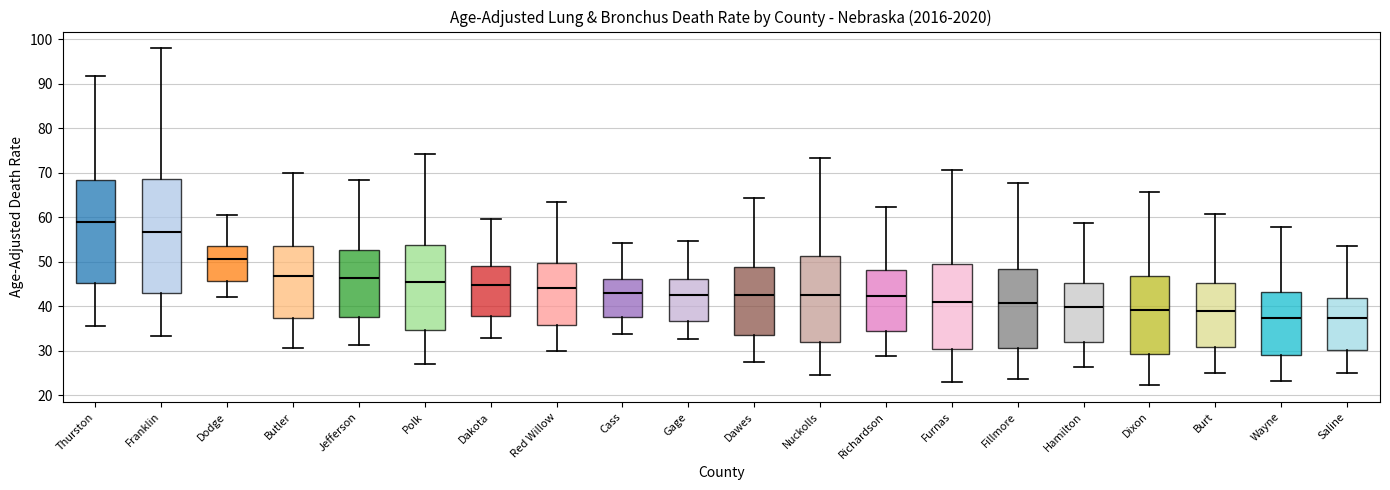

Reading left to right, read every box against the y-axis: the position of its median line, the range the box covers, and the ends of its whiskers. The values are not printed on the chart, so give them approximately, as read against the axis.

Thurston: median 59, box 45 to 68, whiskers 36 to 92
Franklin: median 57, box 43 to 69, whiskers 33 to 98
Dodge: median 51, box 46 to 53, whiskers 42 to 61
Butler: median 47, box 37 to 54, whiskers 31 to 70
Jefferson: median 46, box 38 to 53, whiskers 31 to 68
Polk: median 46, box 35 to 54, whiskers 27 to 74
Dakota: median 45, box 38 to 49, whiskers 33 to 60
Red Willow: median 44, box 36 to 50, whiskers 30 to 64
Cass: median 43, box 38 to 46, whiskers 34 to 54
Gage: median 43, box 37 to 46, whiskers 33 to 55
Dawes: median 43, box 34 to 49, whiskers 27 to 64
Nuckolls: median 43, box 32 to 51, whiskers 25 to 73
Richardson: median 42, box 34 to 48, whiskers 29 to 62
Furnas: median 41, box 30 to 49, whiskers 23 to 71
Fillmore: median 41, box 31 to 48, whiskers 24 to 68
Hamilton: median 40, box 32 to 45, whiskers 26 to 59
Dixon: median 39, box 29 to 47, whiskers 22 to 66
Burt: median 39, box 31 to 45, whiskers 25 to 61
Wayne: median 37, box 29 to 43, whiskers 23 to 58
Saline: median 37, box 30 to 42, whiskers 25 to 54